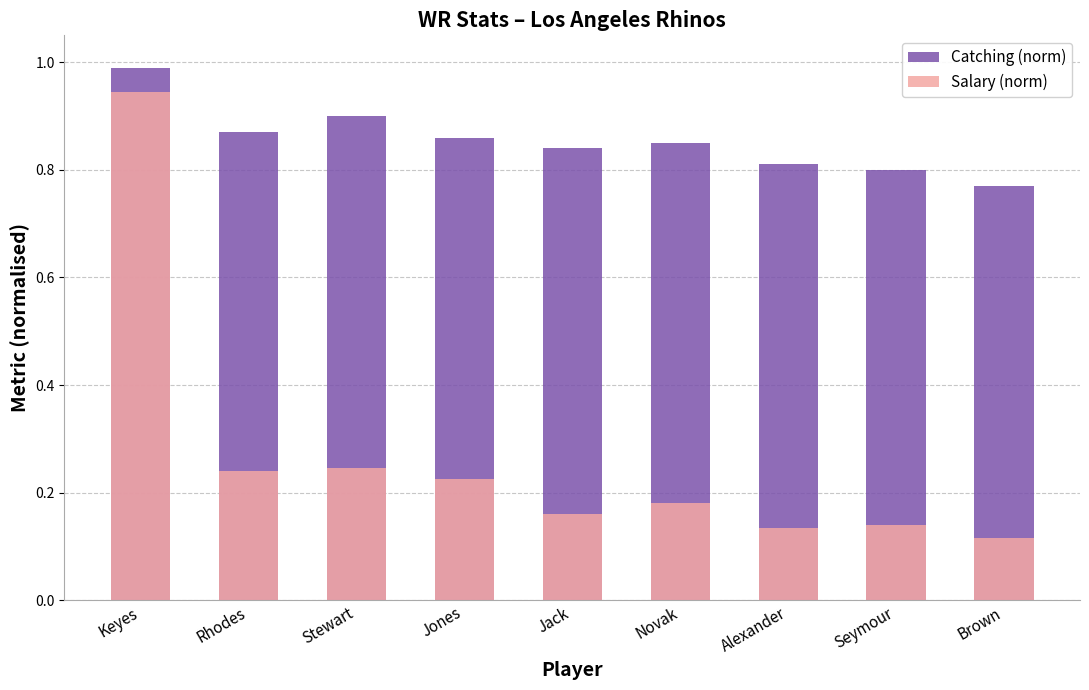

Is the value of Salary (norm) at Alexander greater than the value of Catching (norm) at Jones?

No